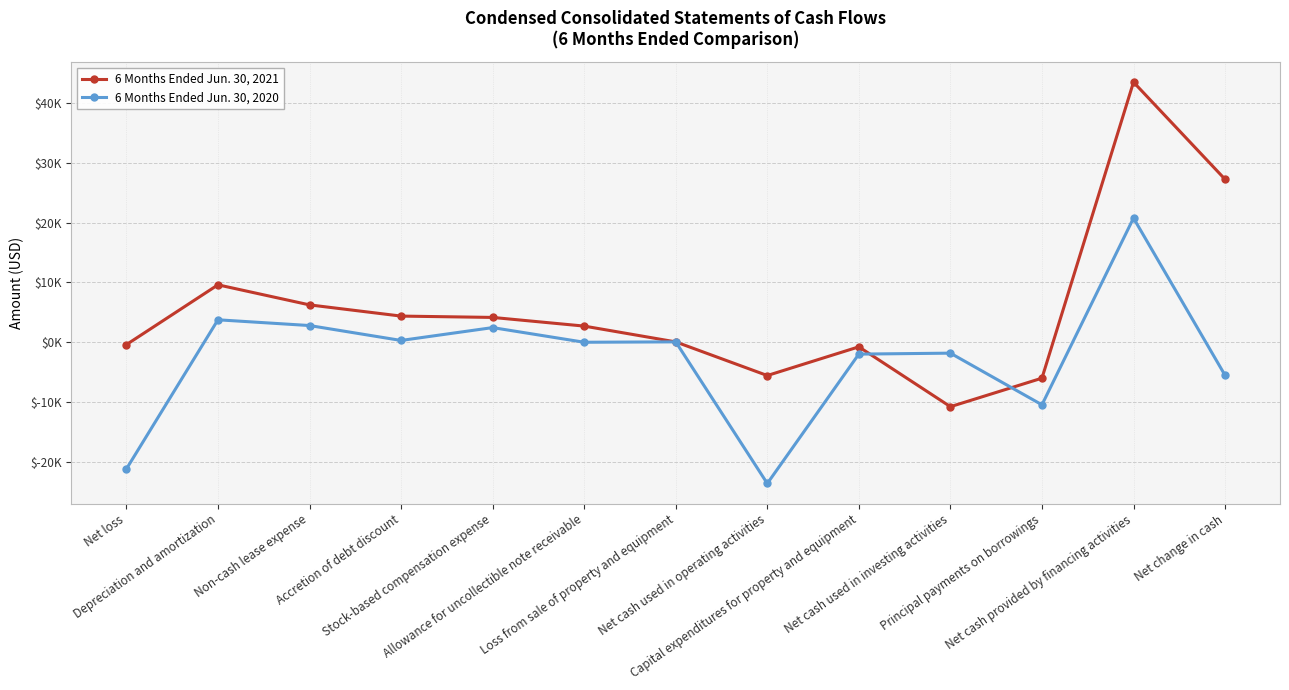

Is this an area chart (filled region under the line)?

No